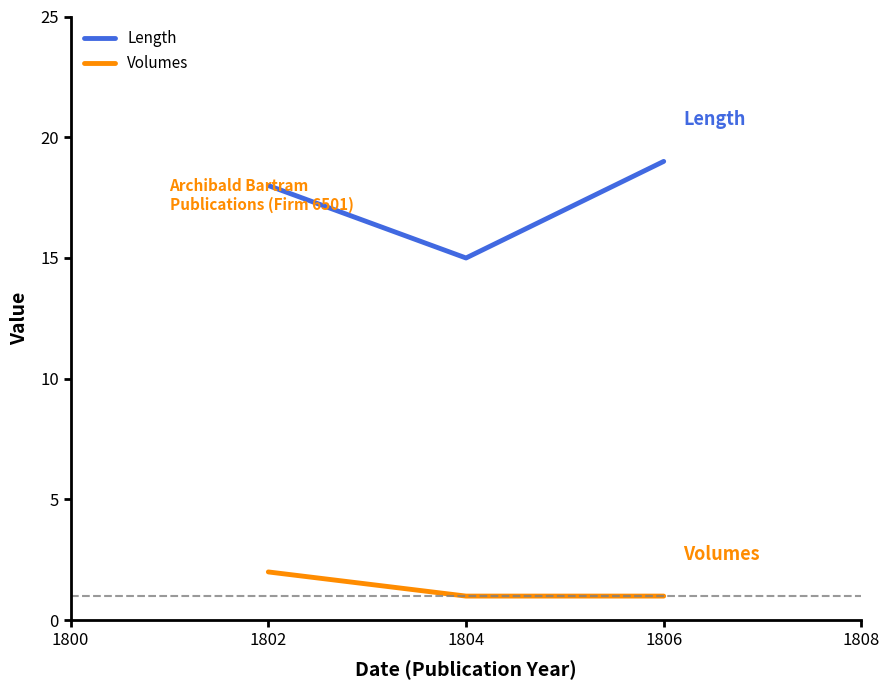

Reading left to right, extract all data points from this chart.

Length: 18	15	19
Volumes: 2	1	1